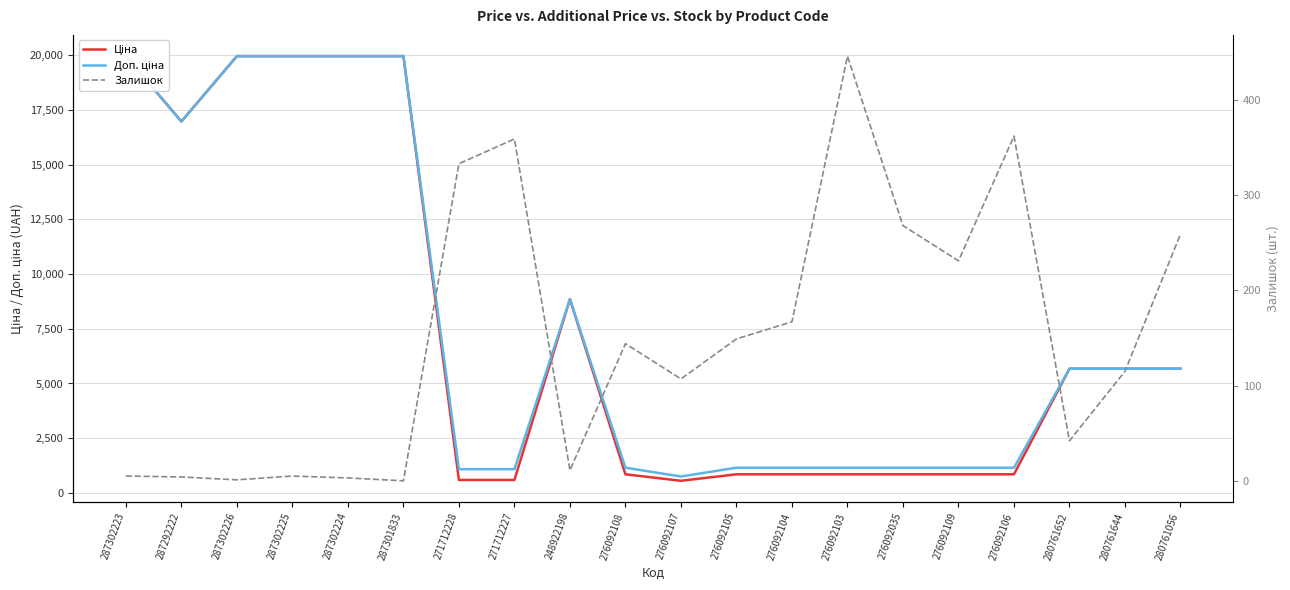

True or false: Доп. ціна and Ціна cross at least once.

False